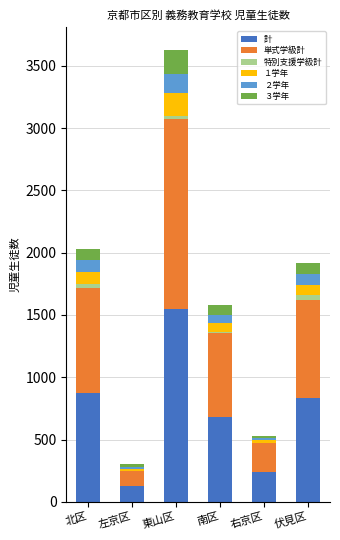

The 計 series shows 830 at 伏見区. True or false?

True